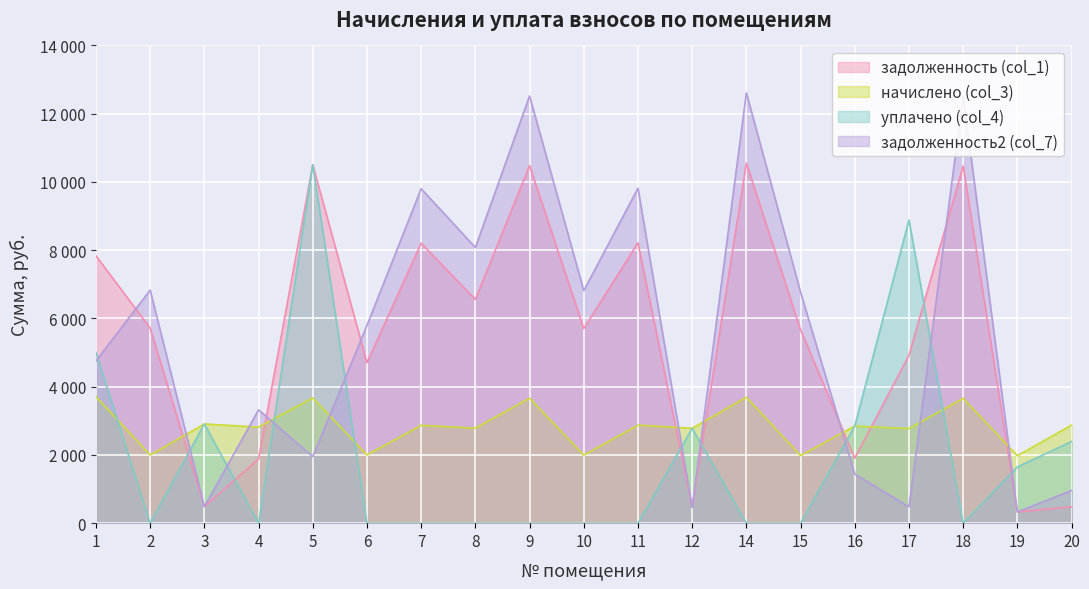

What is the greatest value displayed?

12609.0